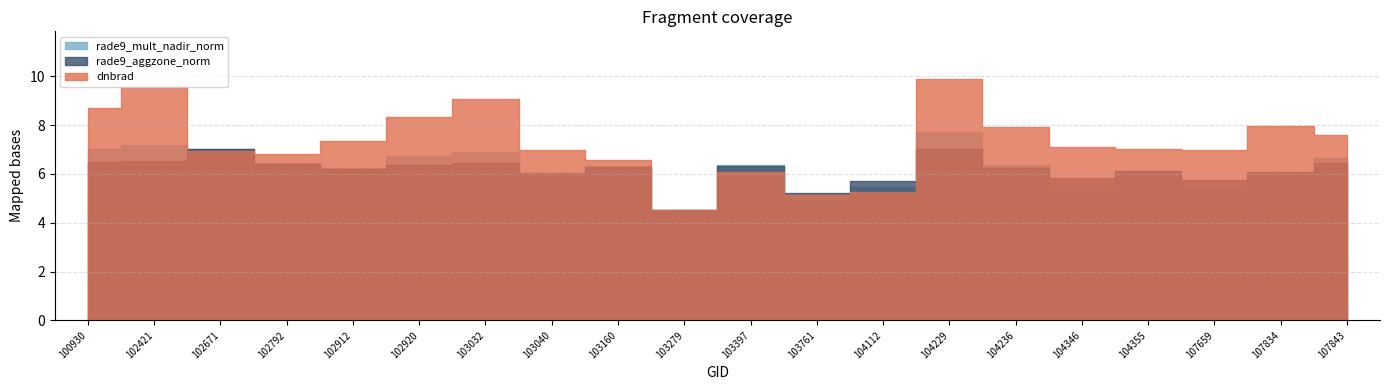

Is it true that rade9_mult_nadir_norm equals 6.9 at 103032?

True